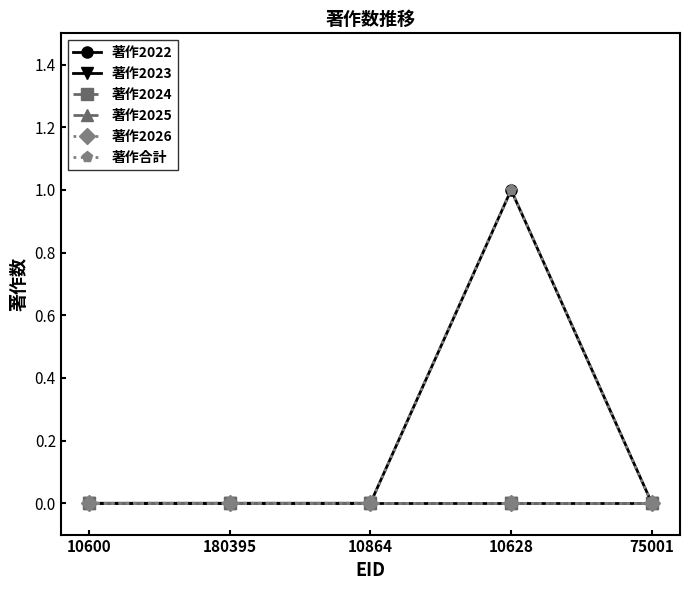

Reading left to right, list all the values displayed in this chart.

著作2022: 0	0	0	1	0
著作2023: 0	0	0	0	0
著作2024: 0	0	0	0	0
著作2025: 0	0	0	0	0
著作2026: 0	0	0	0	0
著作合計: 0	0	0	1	0